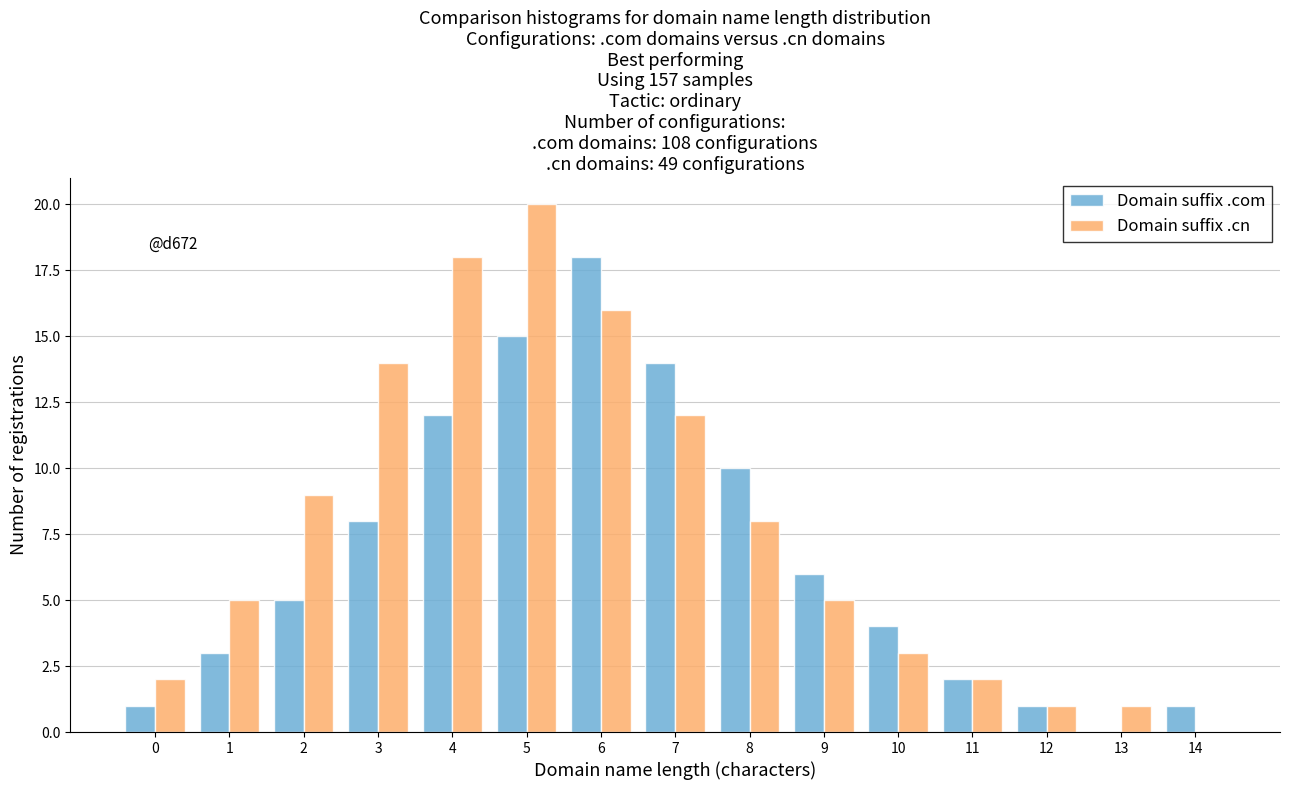

Reading right to left, list all the values displayed in this chart.

Domain suffix .com: 14=1	13=0	12=1	11=2	10=4	9=6	8=10	7=14	6=18	5=15	4=12	3=8	2=5	1=3	0=1
Domain suffix .cn: 14=0	13=1	12=1	11=2	10=3	9=5	8=8	7=12	6=16	5=20	4=18	3=14	2=9	1=5	0=2